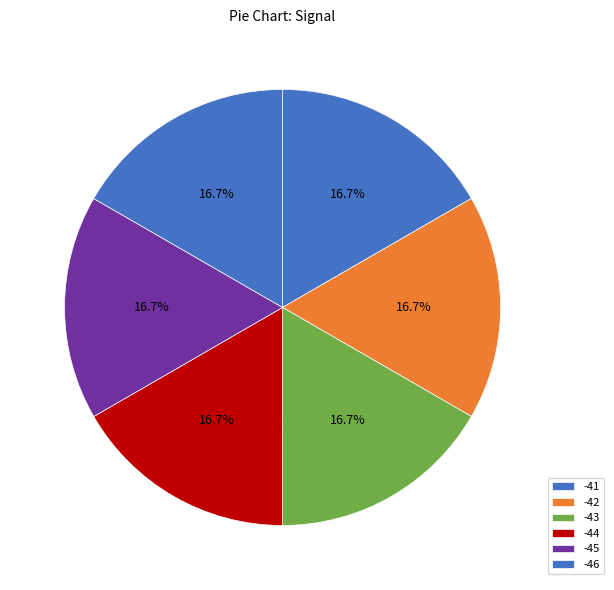

How many segments does this pie chart have?

6